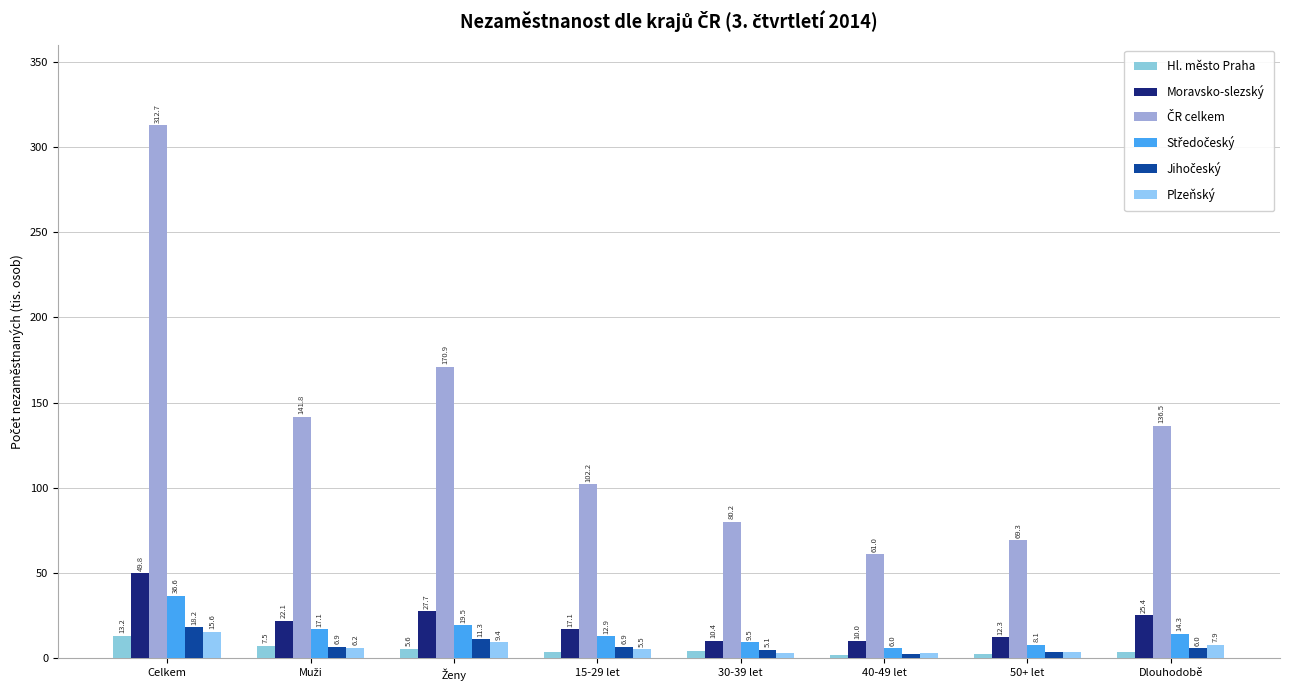

Does the chart contain stacked bars?

No